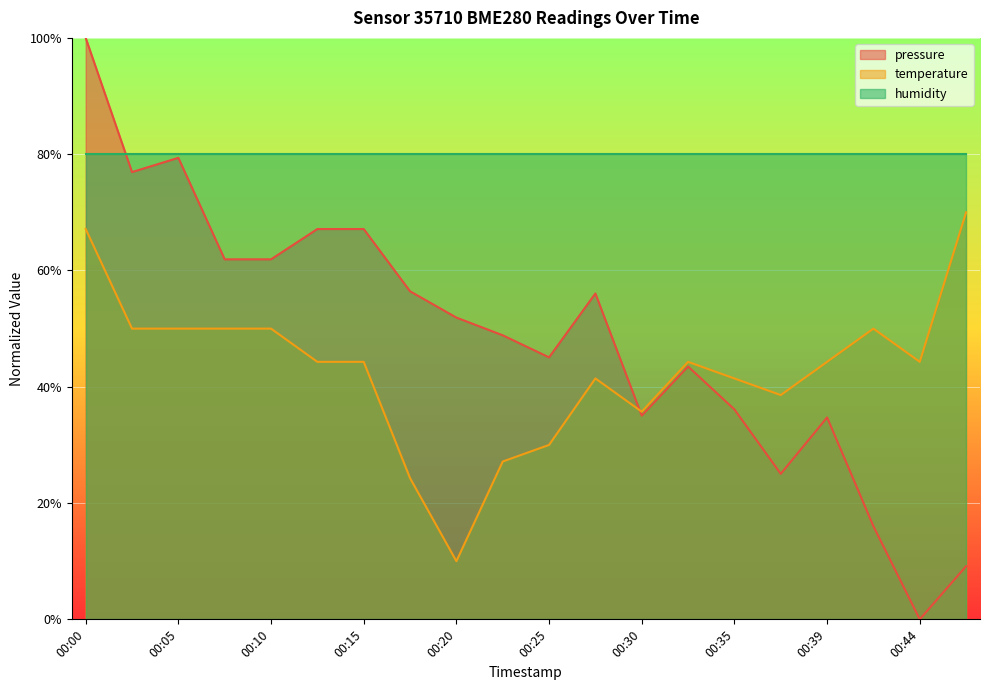

The value of temperature at 00:20 is 10.0. True or false?

True